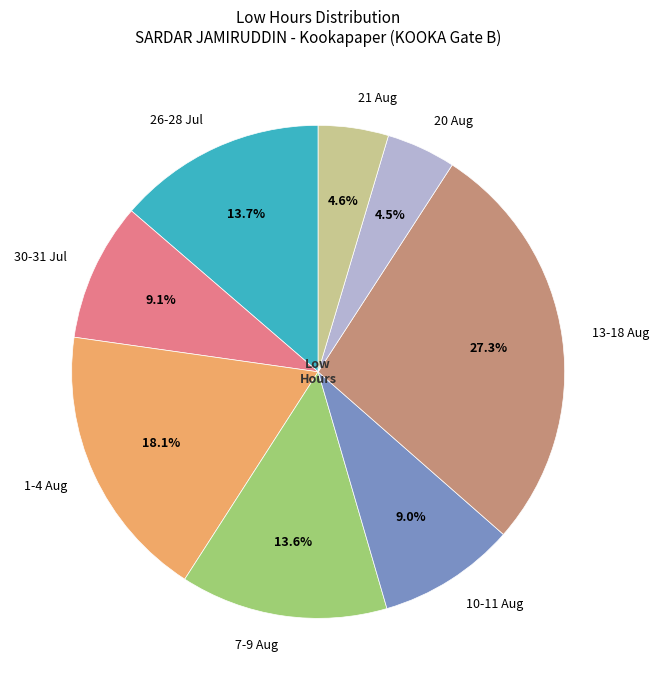

Approximately how many times larger is the value at 13-18 Aug compared to 10-11 Aug?

3.0